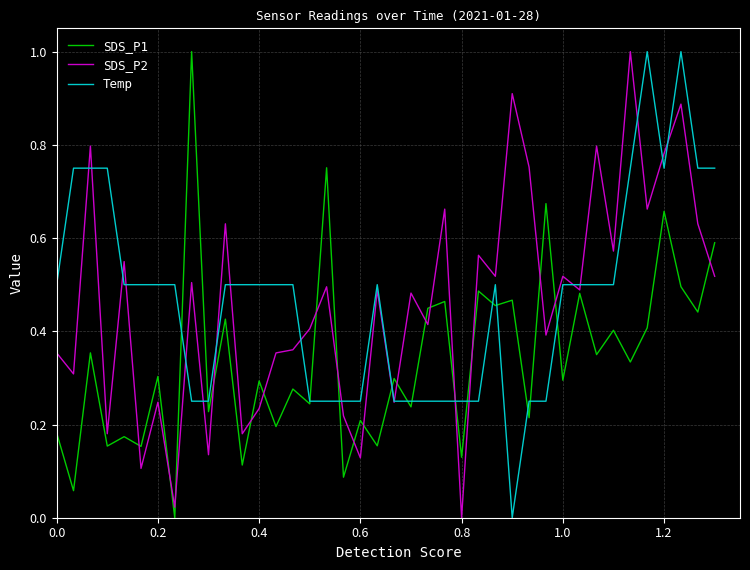

After their last crossing, which series has the higher values: SDS_P1 or Temp?

Temp